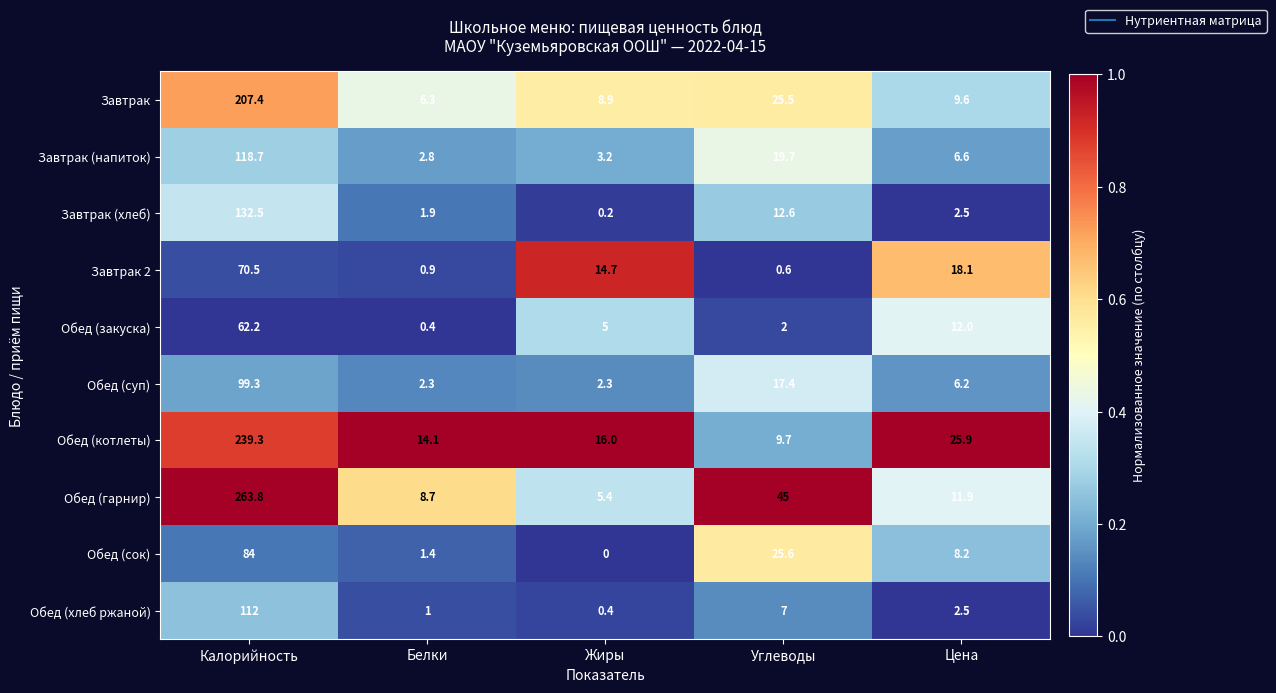

At which category is the sum across all series the highest?

Калорийность